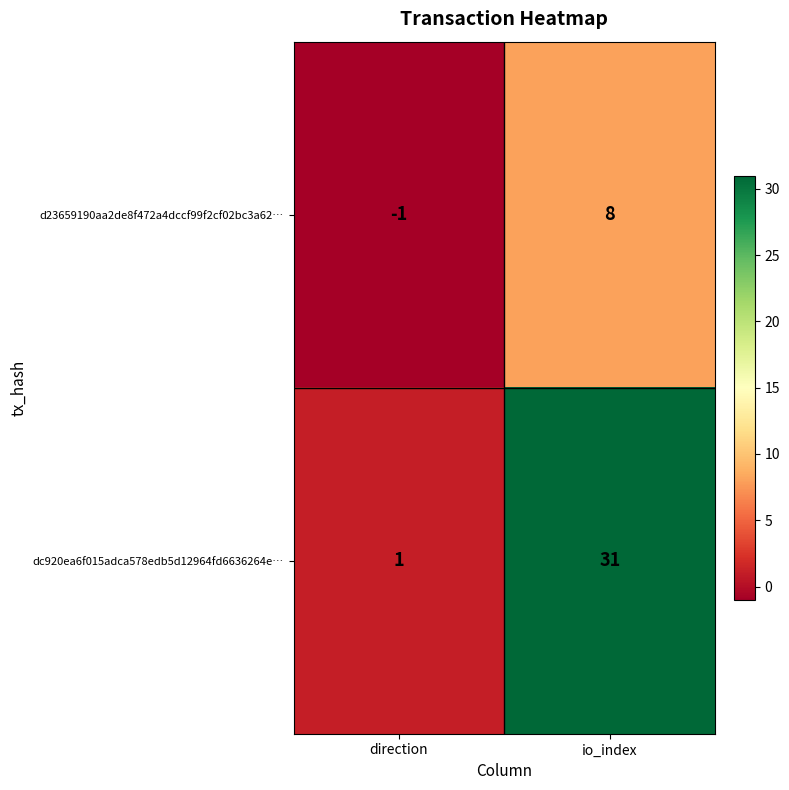

Reading left to right, extract all data points from this chart.

d23659190aa2de8f472a4dccf99f2cf02bc3a62…: direction=-1	io_index=8
dc920ea6f015adca578edb5d12964fd6636264e…: direction=1	io_index=31